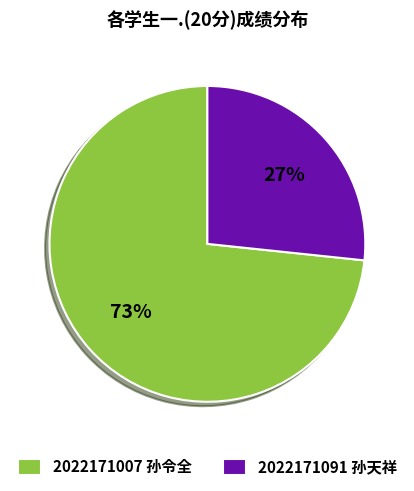

Is 2022171007 孙令全 the majority of the pie?

Yes